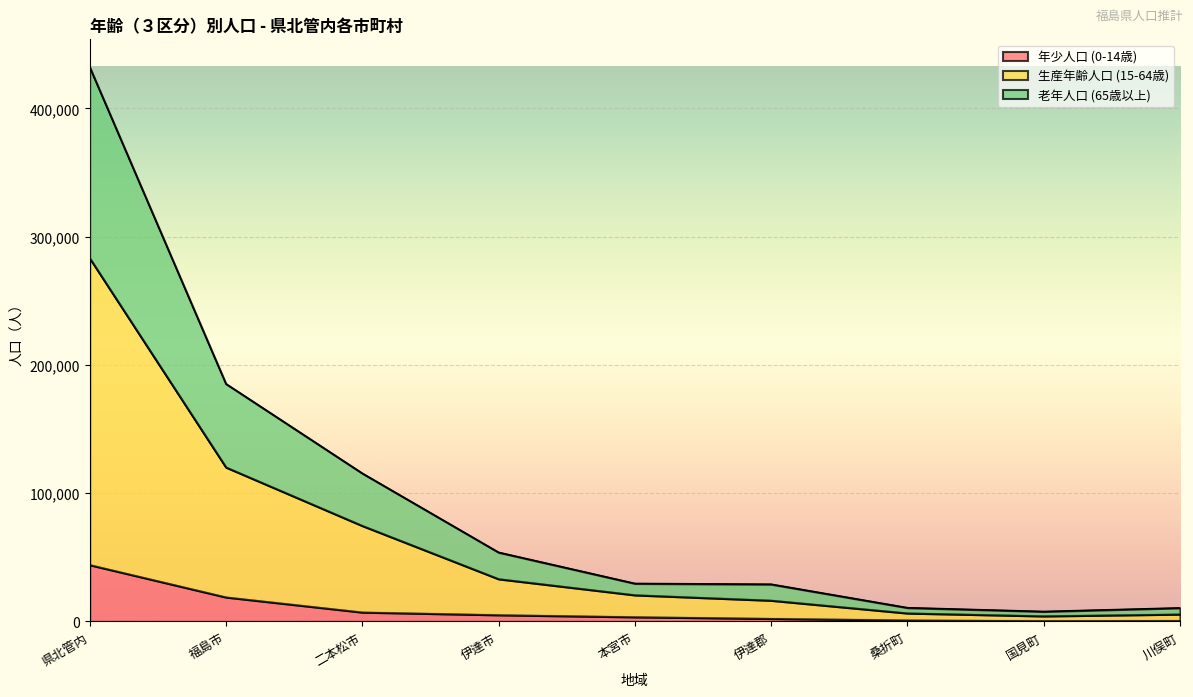

True or false: 生産年齢人口 (15-64歳) and 老年人口 (65歳以上) intersect in this chart.

False